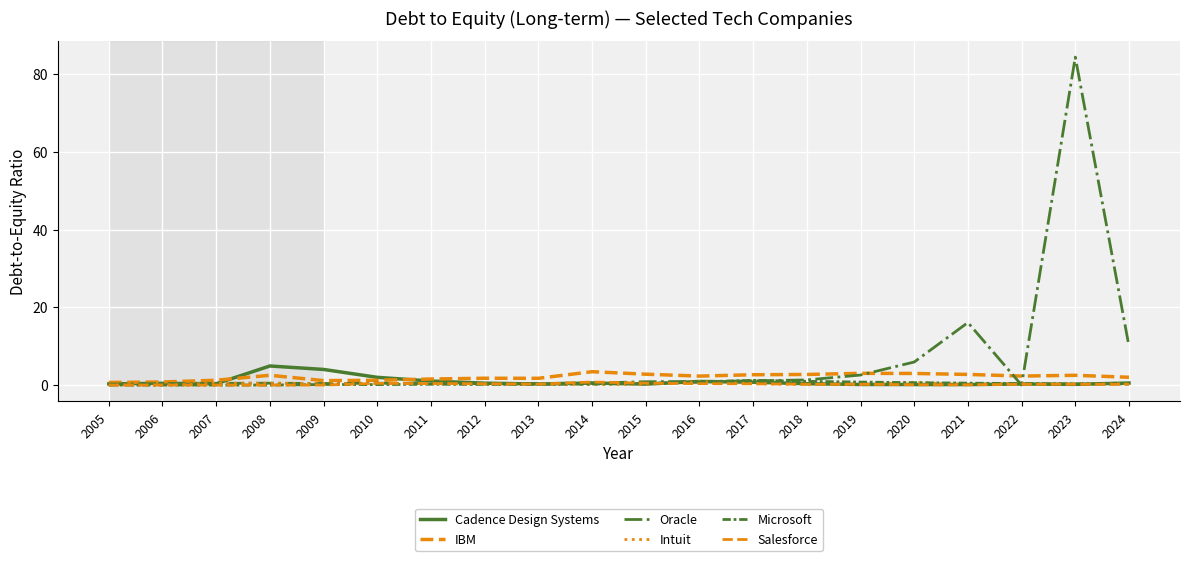

At which category does Oracle reach its first local peak?

2008